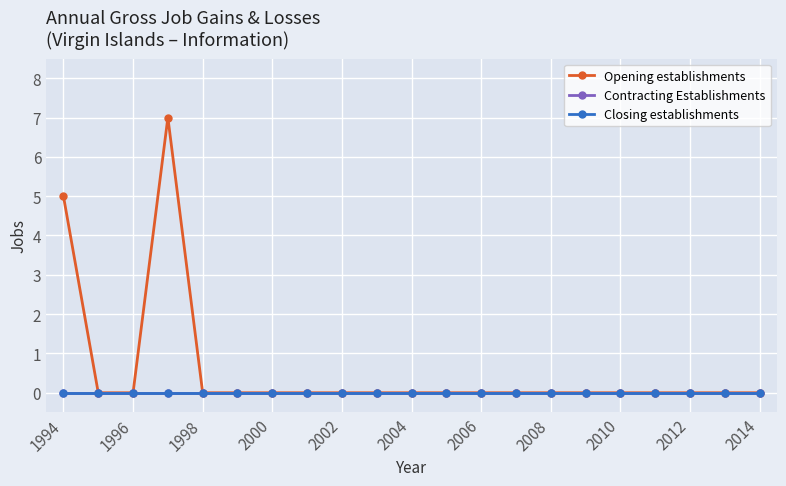

Does the chart have visible grid lines?

Yes